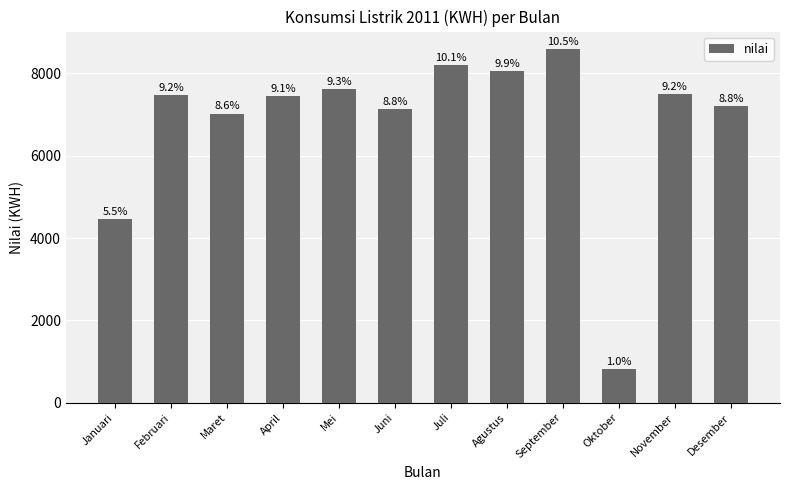

How many bars are there in total?

12